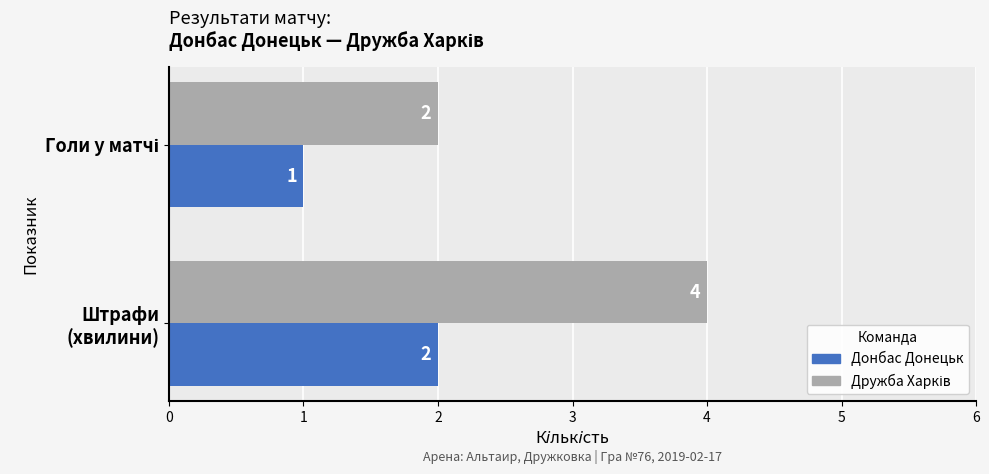

What is the highest value of the Донбас Донецьк series?

2